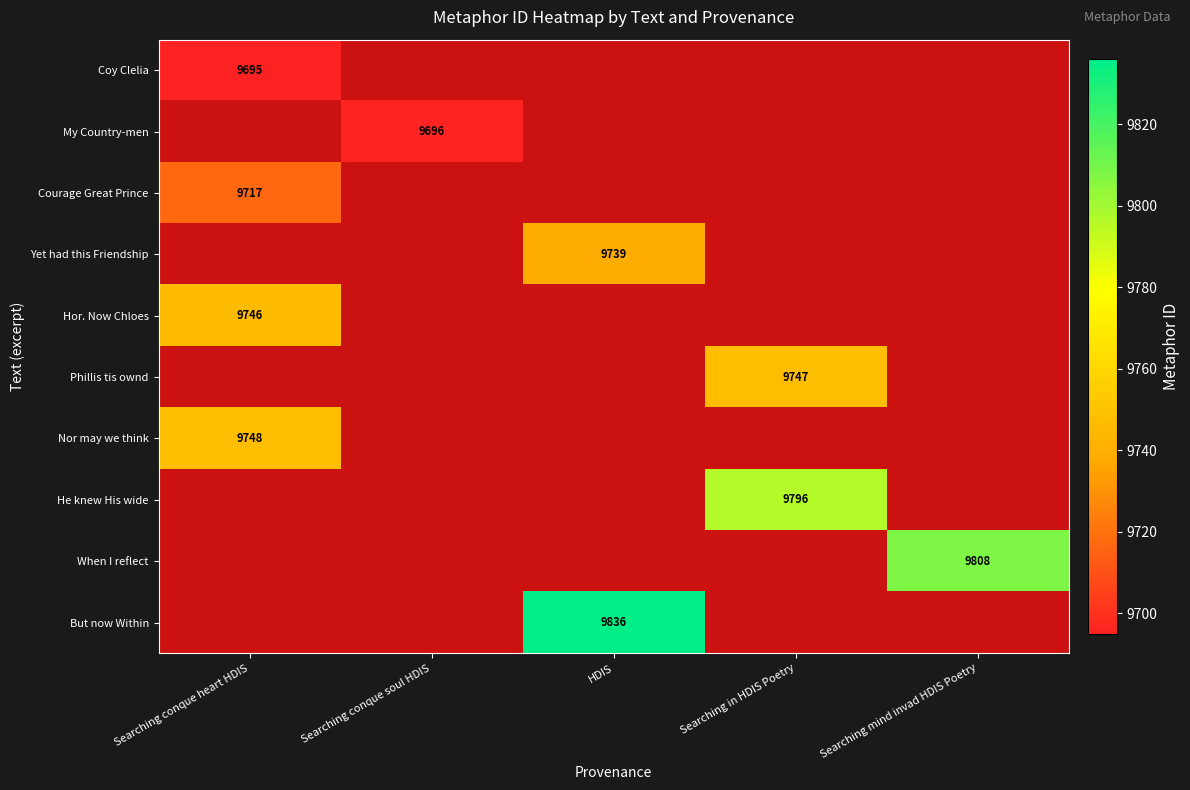

The Yet had this Friendship series shows 9739 at HDIS. True or false?

True